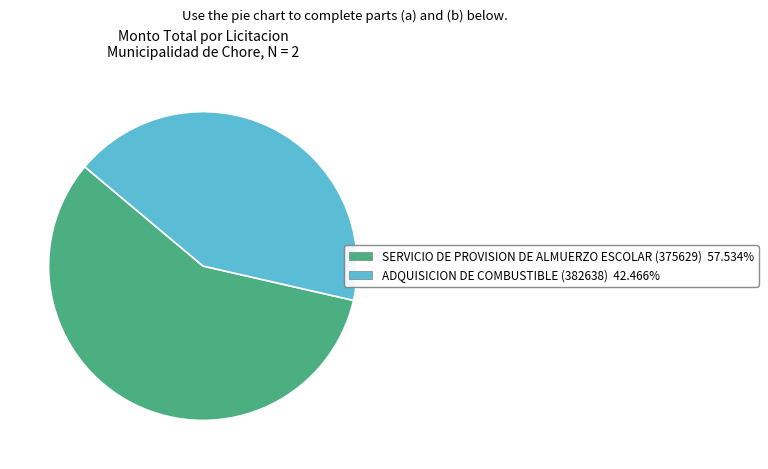

How many slices are in this pie chart?

2